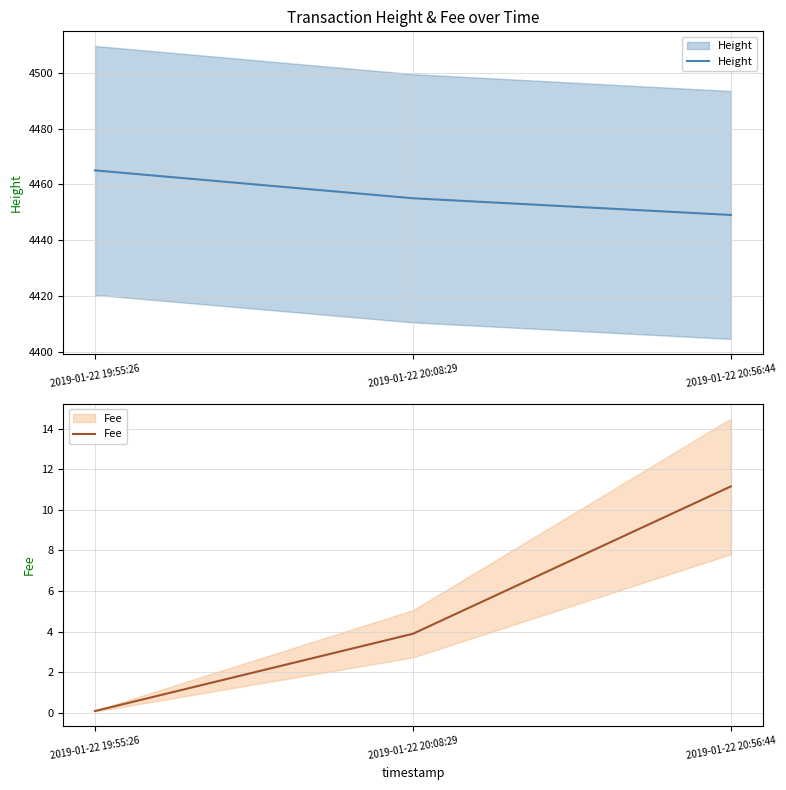

What is the difference between the Height values at 2019-01-22 19:55:26 and 2019-01-22 20:08:29?

10.0